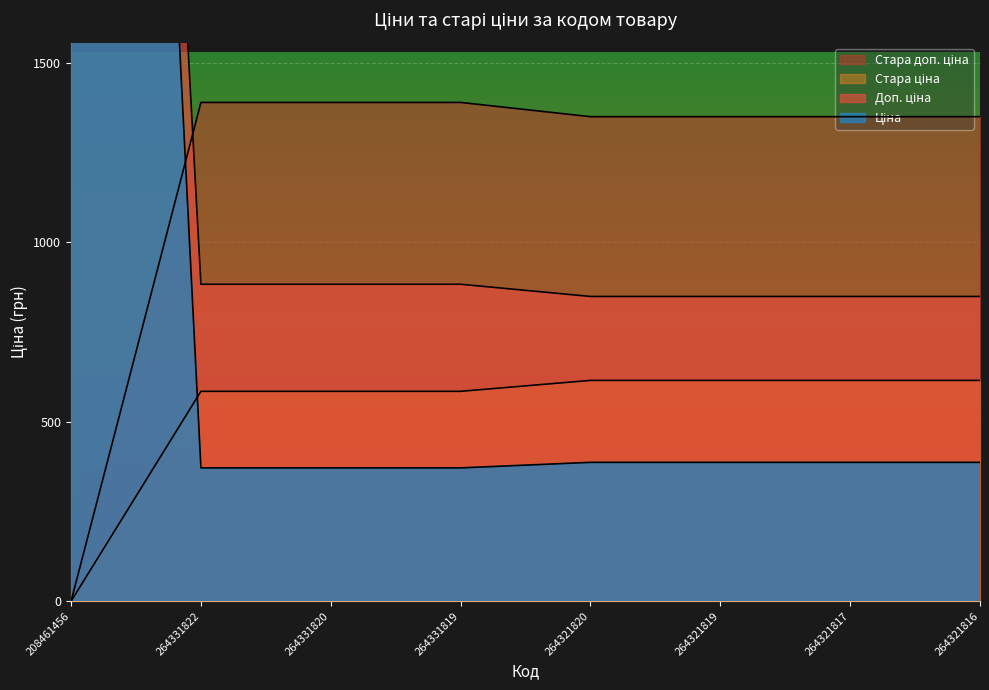

Reading left to right, what are all the values shown in this chart?

Ціна: 208461456=7530.7	264331822=371.4	264331820=371.4	264331819=371.4	264321820=386.9	264321819=386.9	264321817=386.9	264321816=386.9
Доп. ціна: 208461456=7530.7	264331822=883.0	264331820=883.0	264331819=883.0	264321820=849.0	264321819=849.0	264321817=849.0	264321816=849.0
Стара ціна: 208461456=0.0	264331822=584.7	264331820=584.7	264331819=584.7	264321820=615.1	264321819=615.1	264321817=615.1	264321816=615.1
Стара доп. ціна: 208461456=0.0	264331822=1389.5	264331820=1389.5	264331819=1389.5	264321820=1349.8	264321819=1349.8	264321817=1349.8	264321816=1349.8